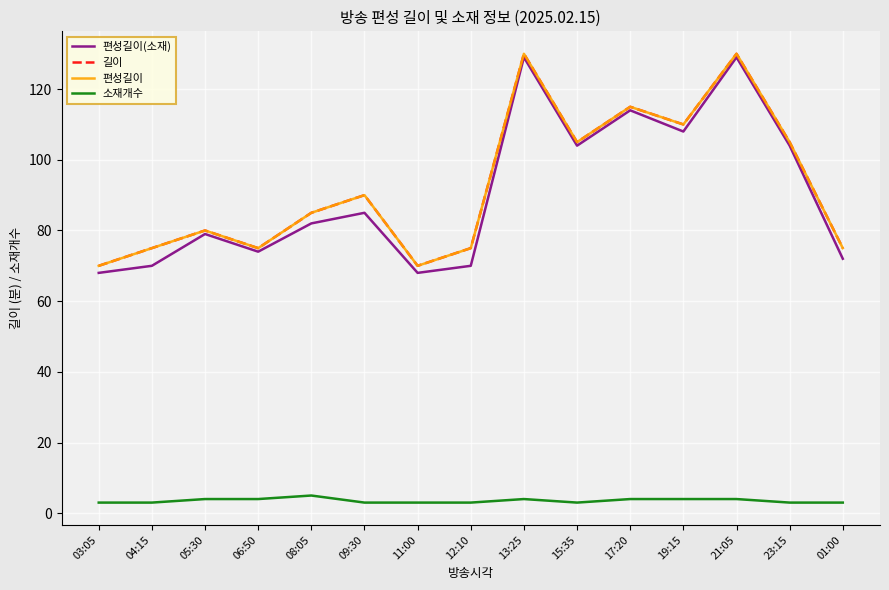

In 편성길이(소재), how many points are lower than both neighbors (excluding endpoints)?

4